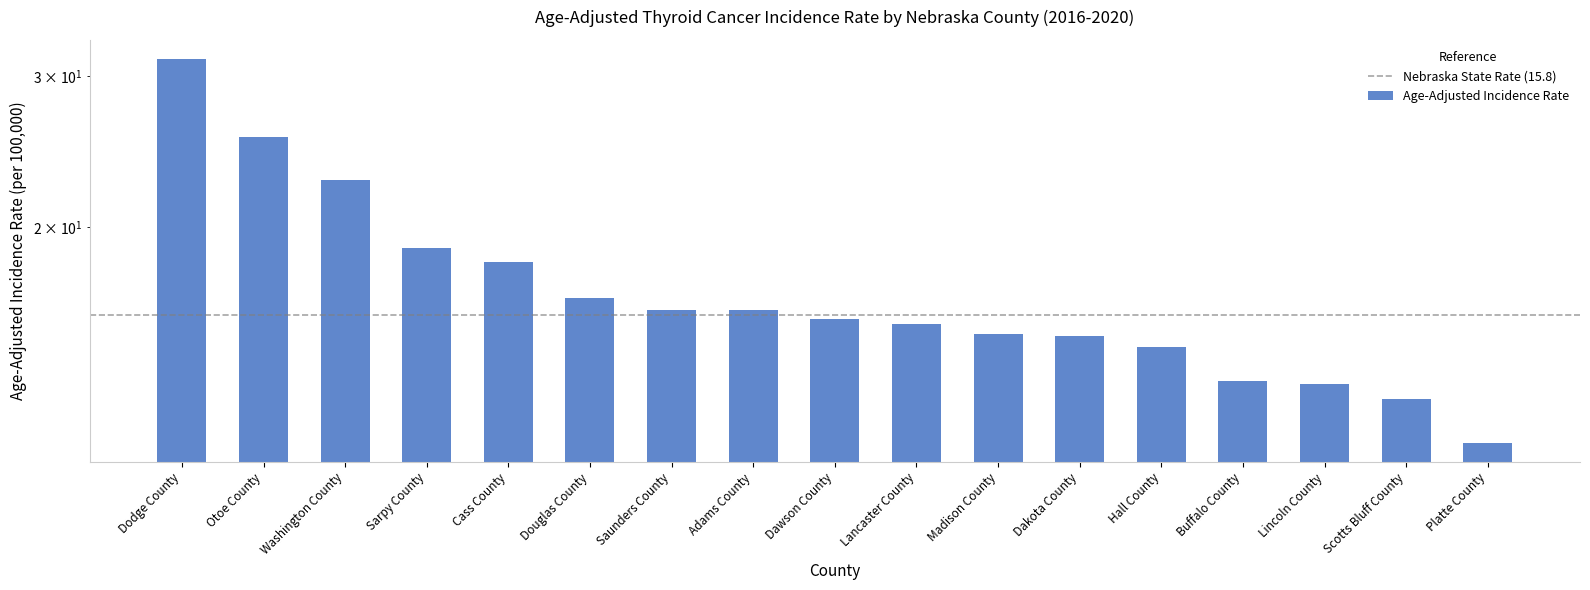

Are the bars grouped side by side (vs. stacked)?

No